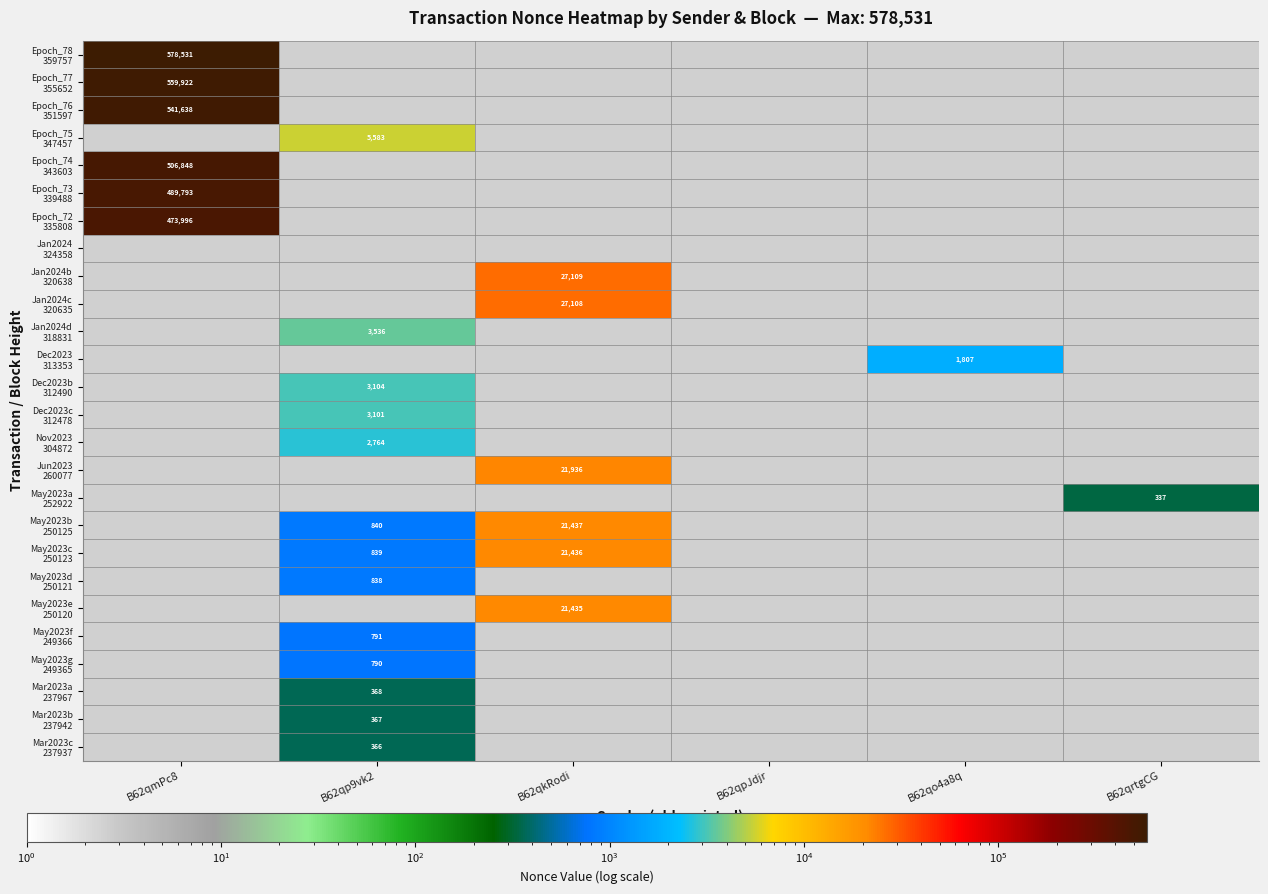

How many data points does each series have?

6